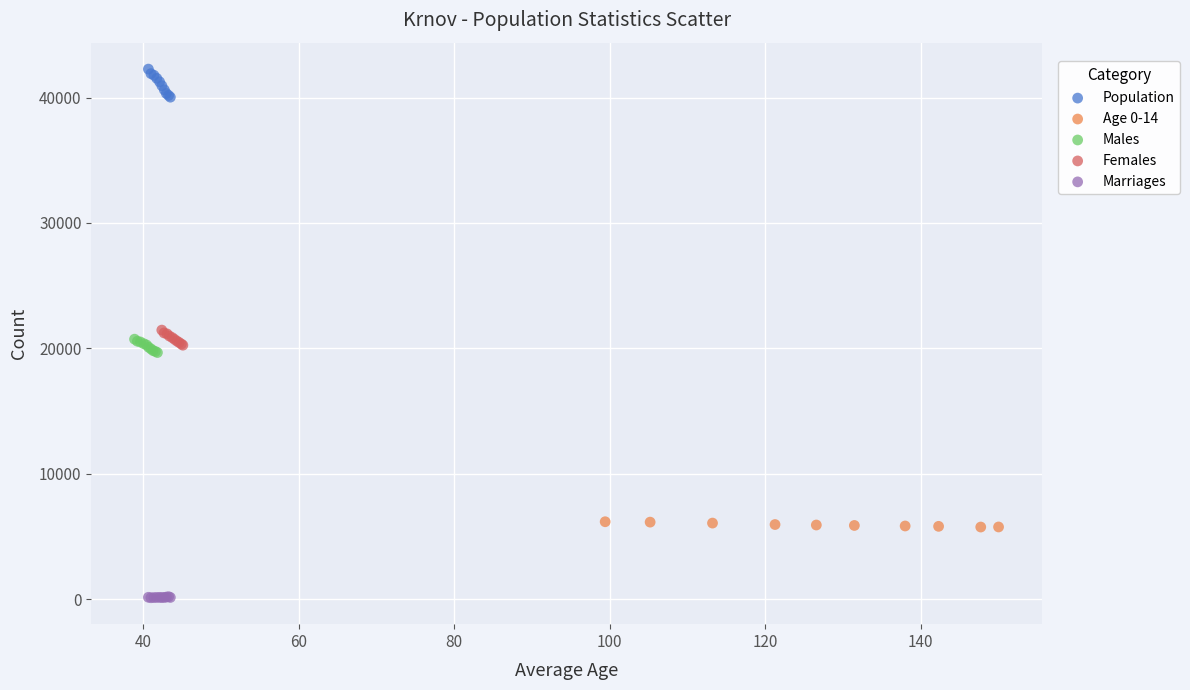

Which series has the largest Y range (max minus min)?

Population